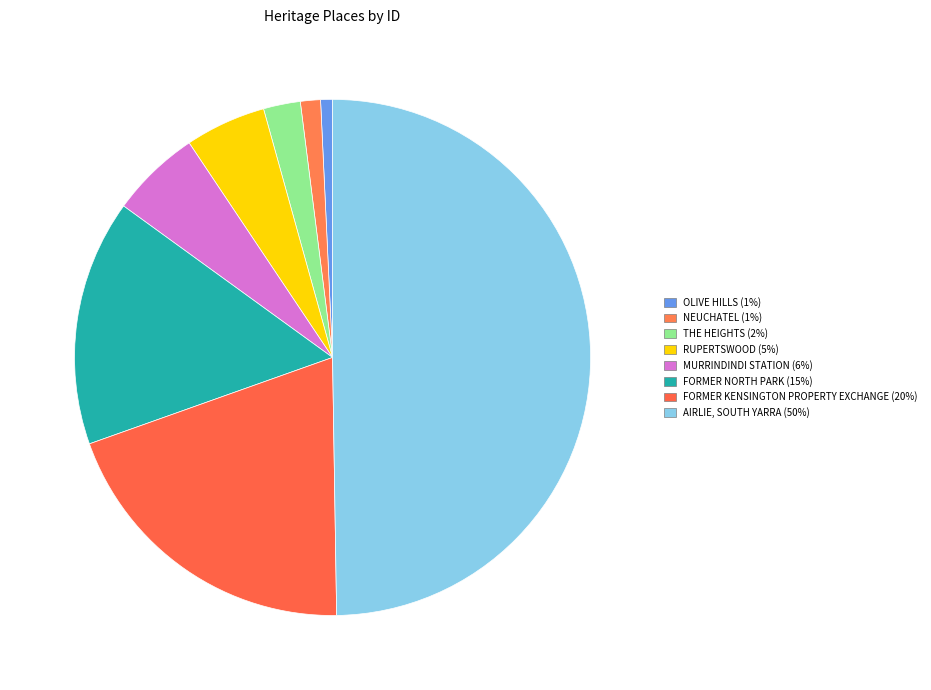

How many slices are in this pie chart?

8